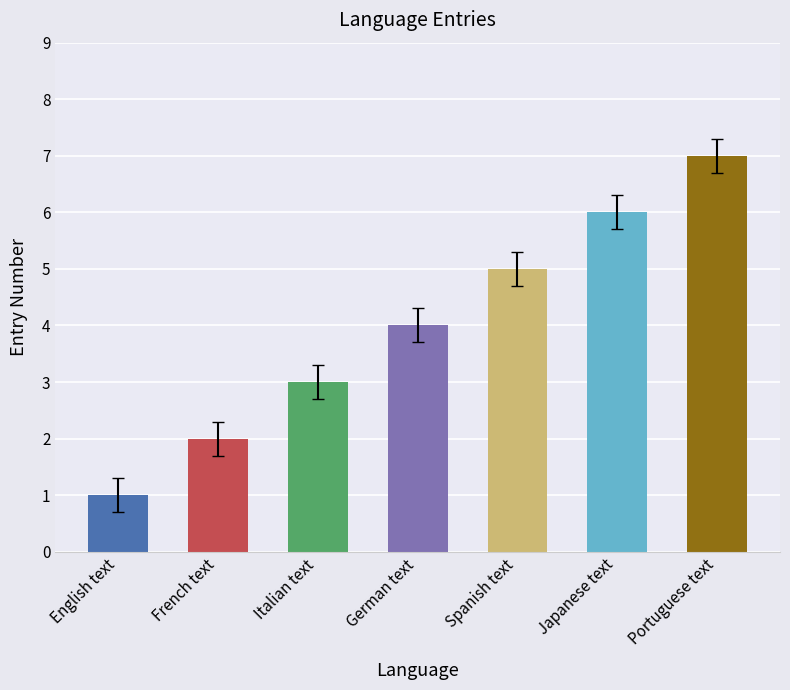

What value does the data have at Japanese text?

6